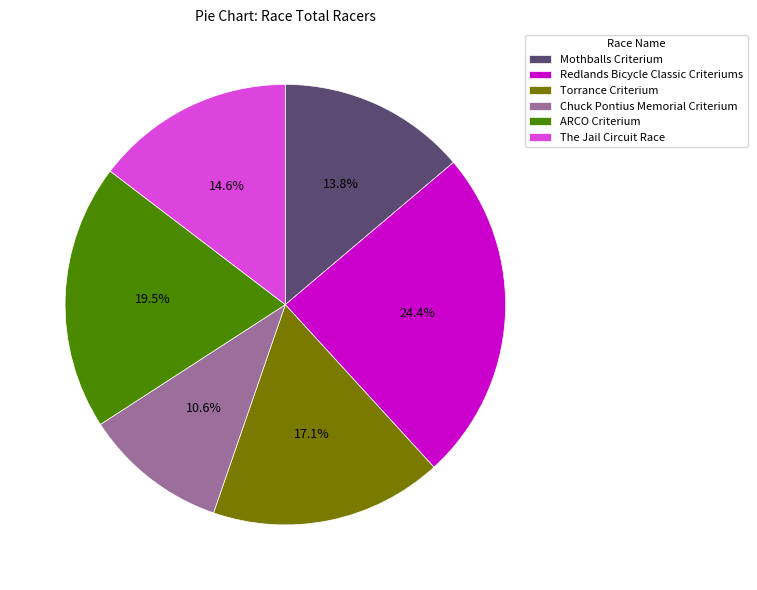

What is the smallest slice in the pie chart?

Chuck Pontius Memorial Criterium